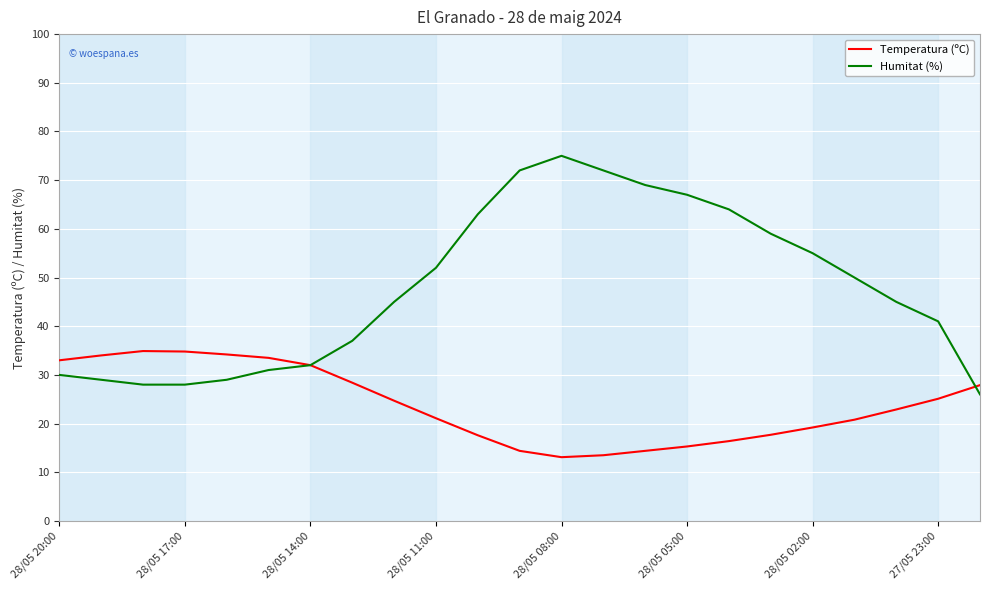

What is the minimum value shown in the chart?

13.1